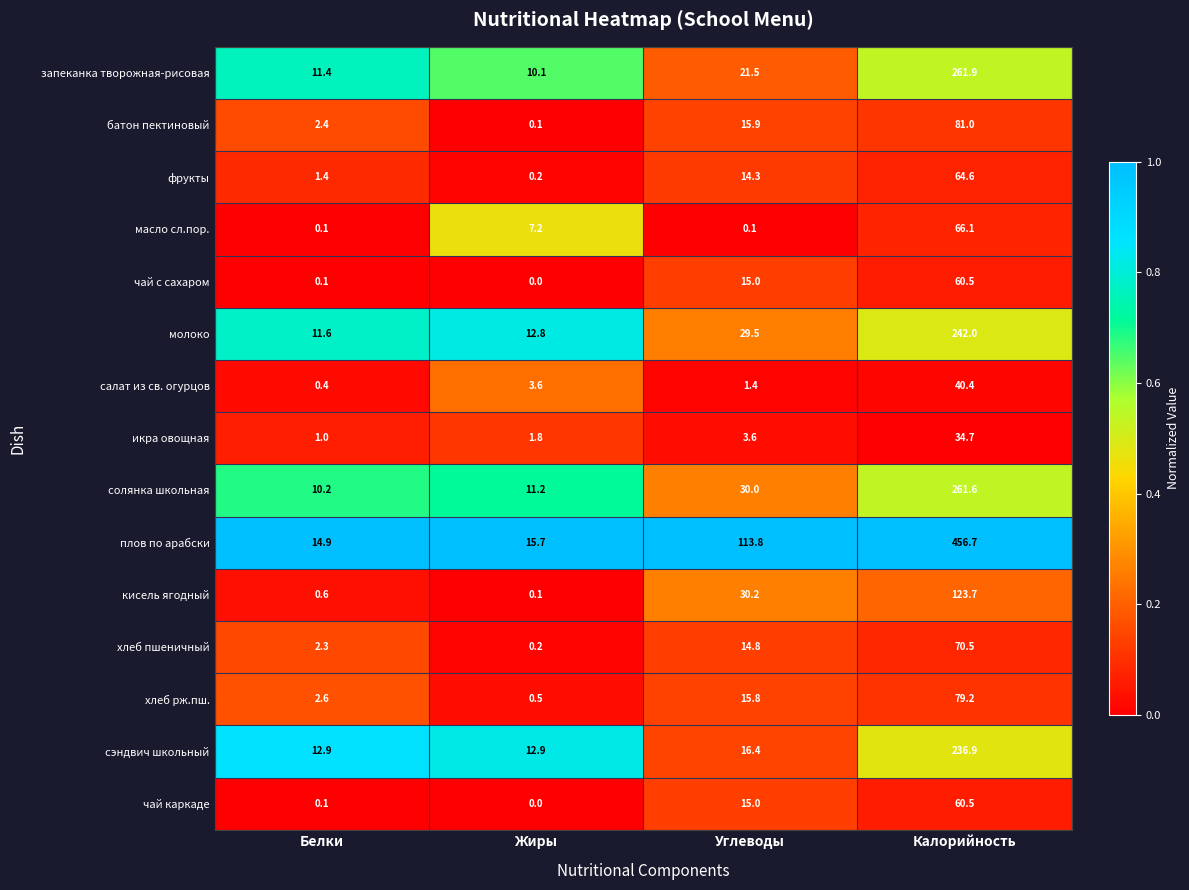

What is the sum of the салат из св. огурцов values at Жиры and Белки?

4.0